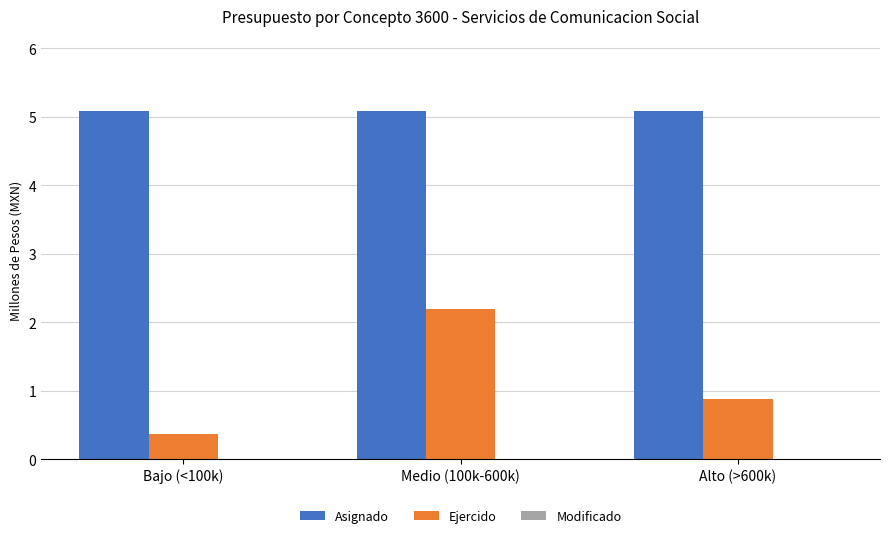

What is the sum of all Ejercido values?

3.4